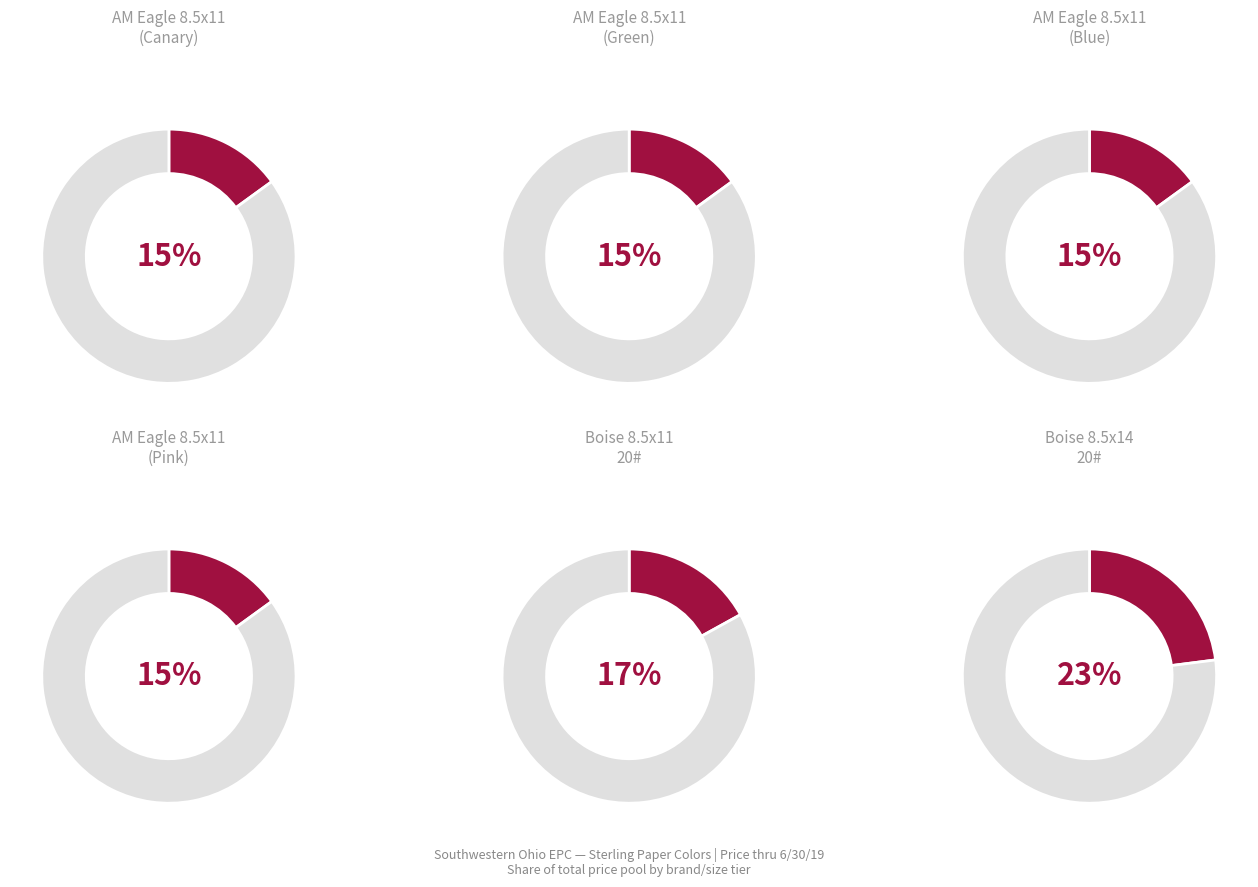

Does any single category account for the majority?

No